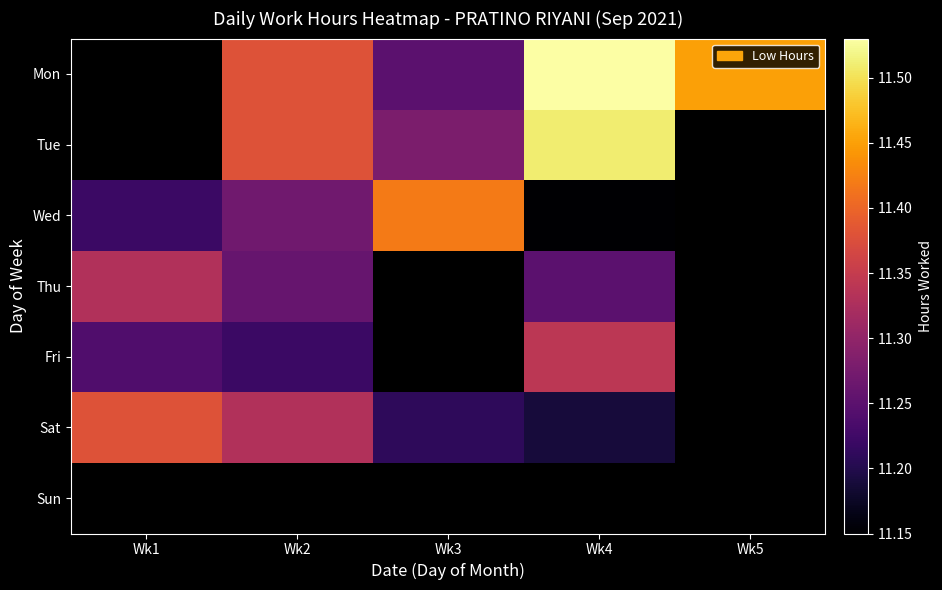

Rank the categories by Tue value from lowest to highest.

Wk3, Wk1, Wk2, Wk4, Wk5